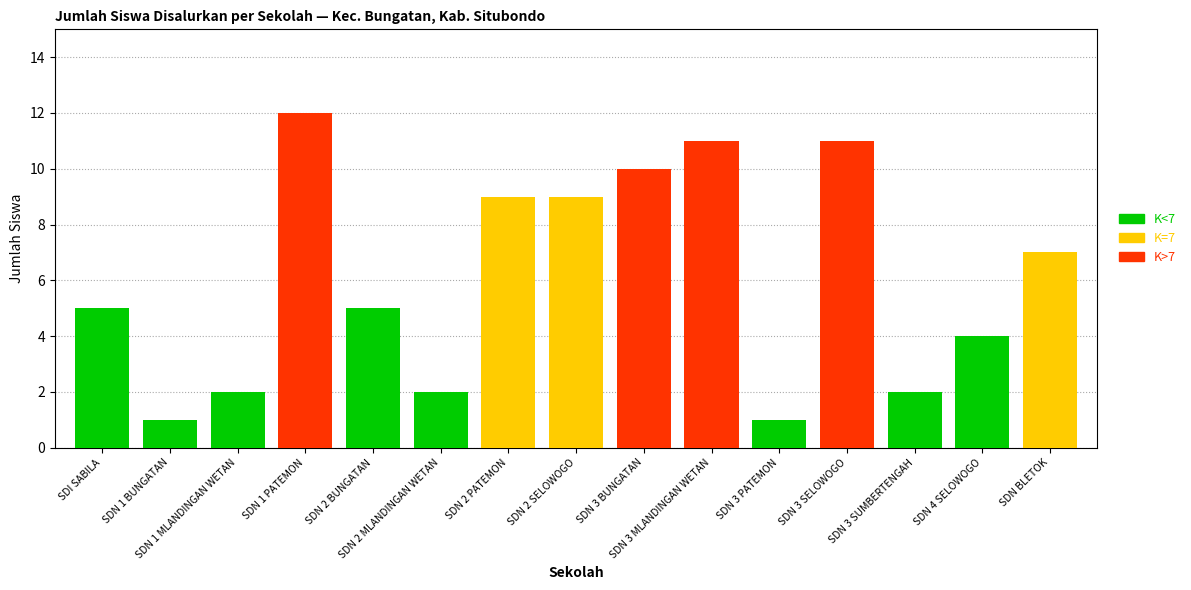

What value does the data have at SD NEGERI 1 PATEMON, to the nearest 5?

10